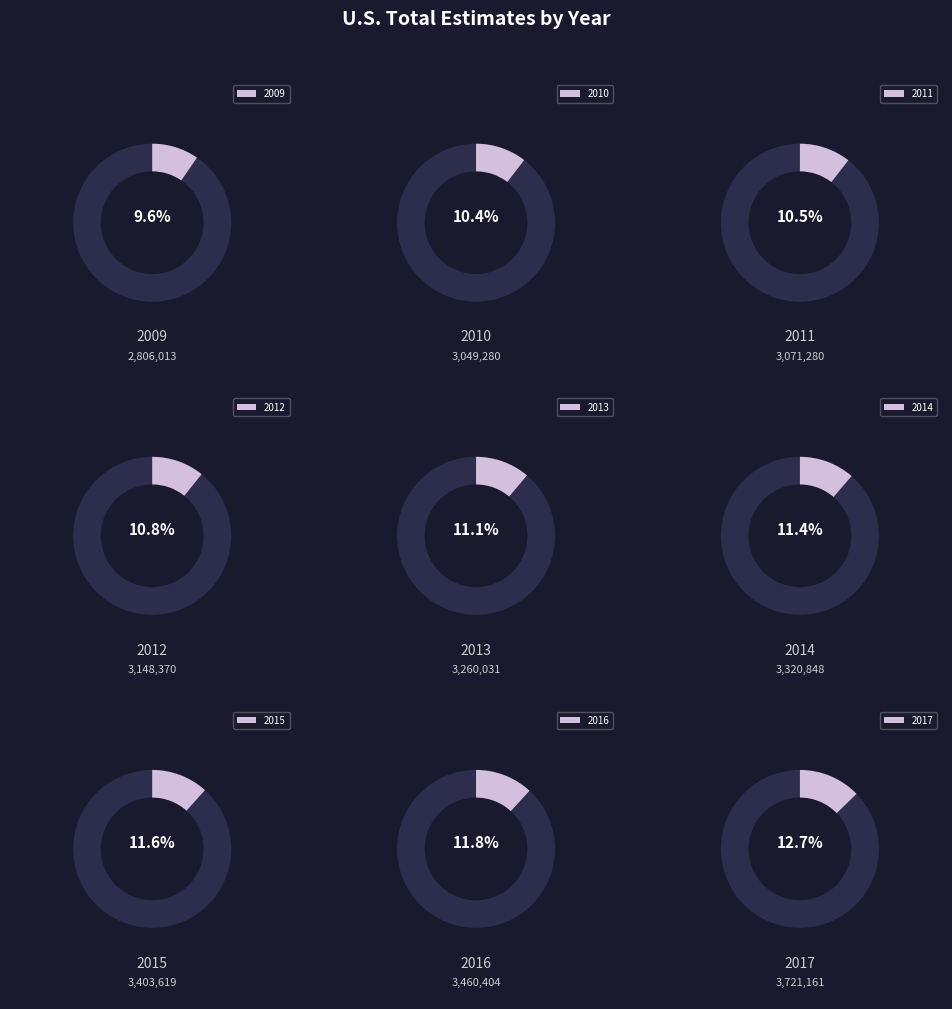

What percentage is NOT represented by 2011?

89.5%